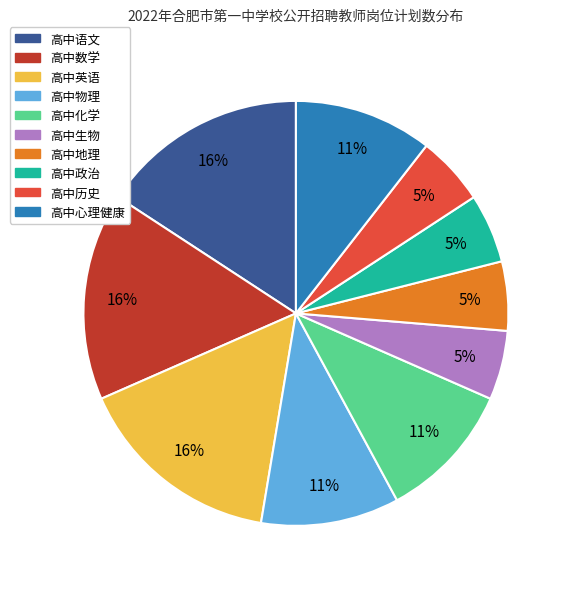

How many slices are in this pie chart?

10